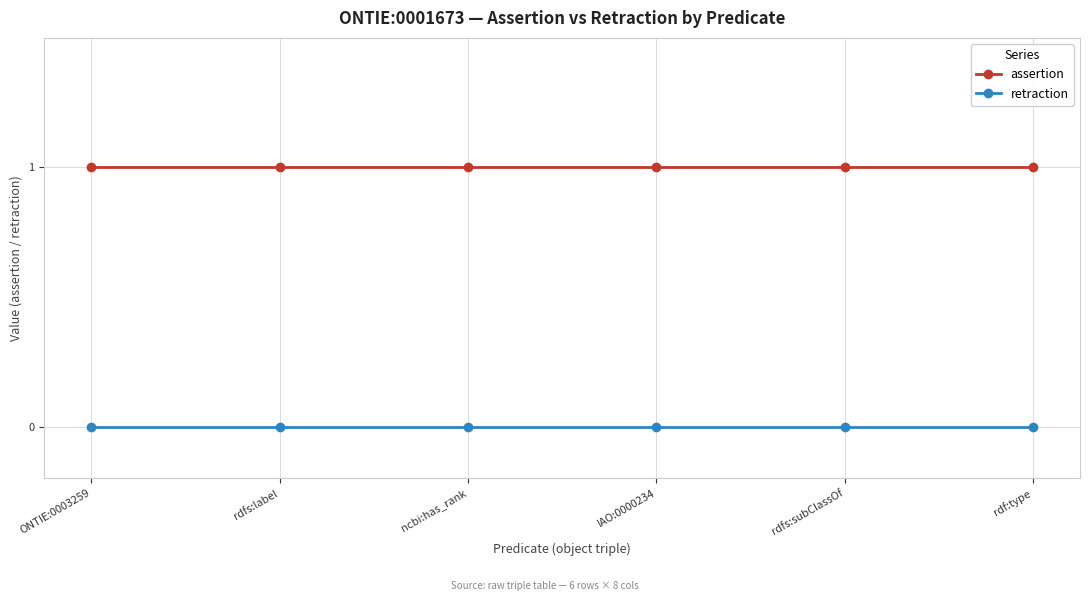

What is the value of the assertion point at the 2nd from the left?

1